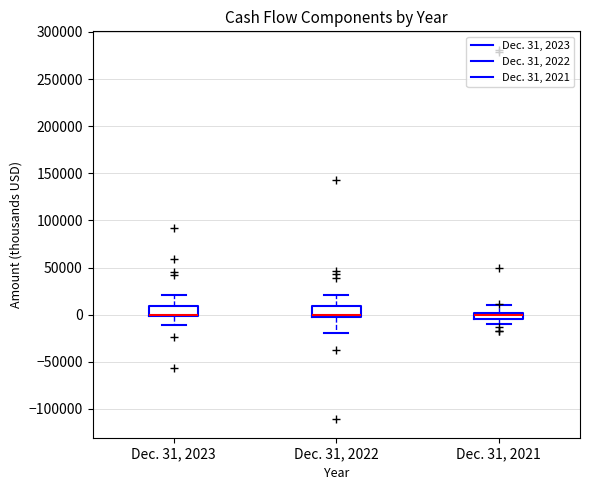

Where does the upper whisker of the box for Dec. 31, 2023 end on the y-axis? The values are not printed on the chart, so give them approximately, as read against the axis.

20000